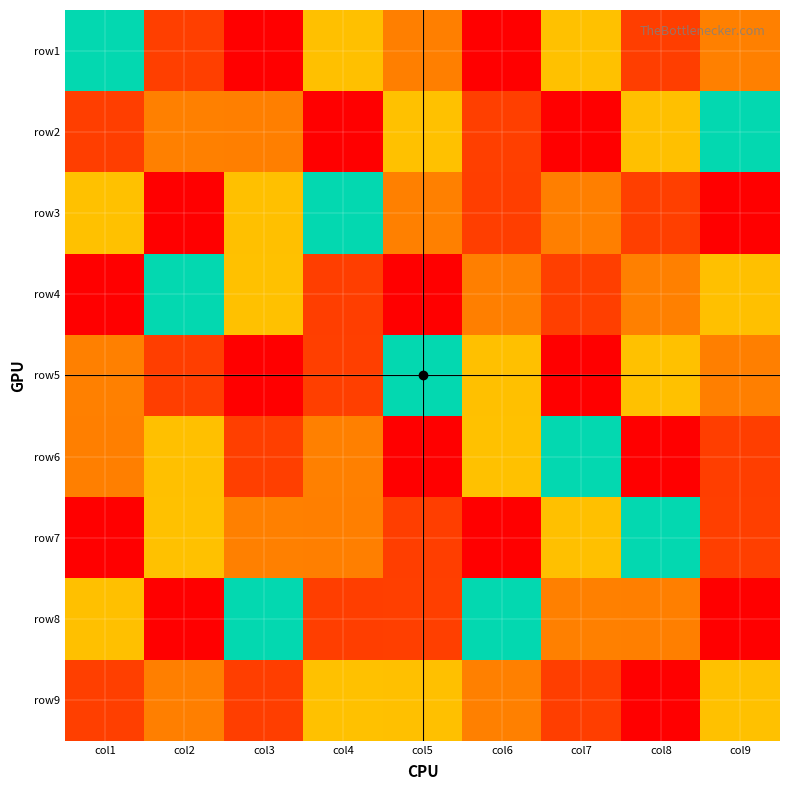

Which category has the lowest value across all series?

col3